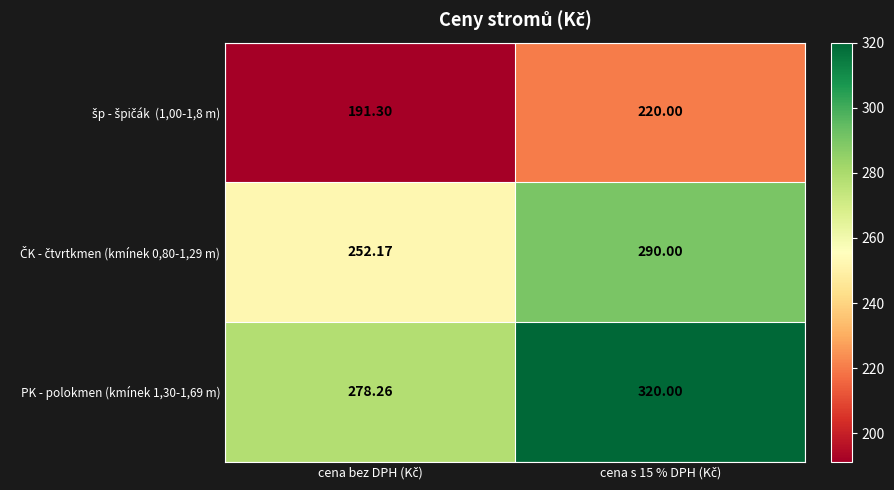

How many data points does each series have?

2